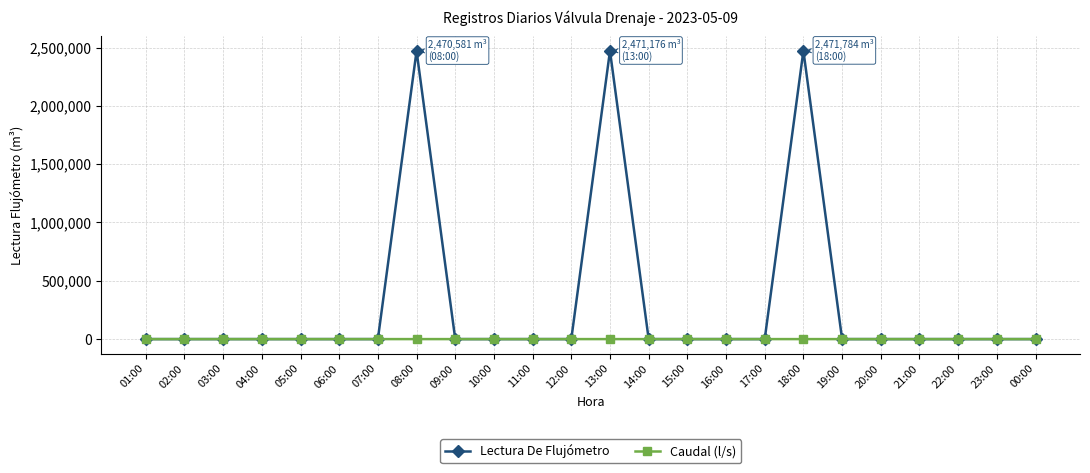

Rank the series by their average value, from lowest to highest.

Caudal (l/s), Lectura De Flujómetro